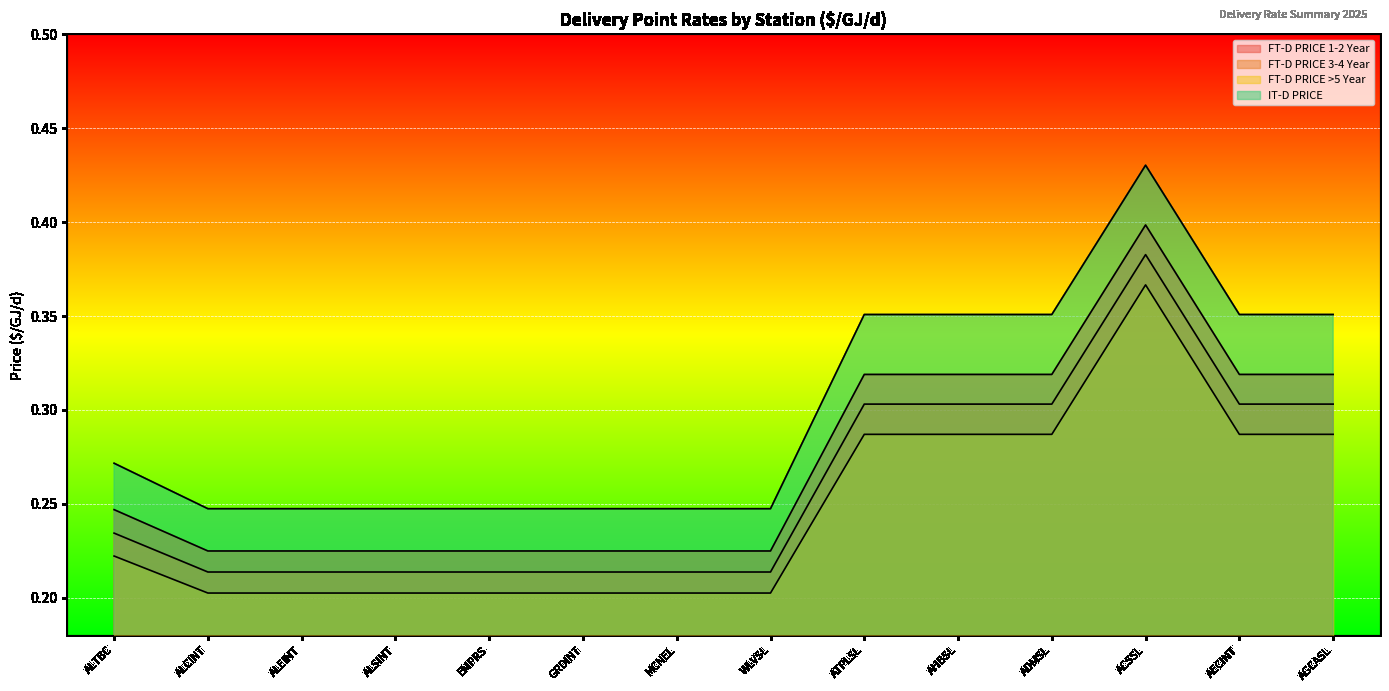

Reading right to left, extract all data points from this chart.

FT-D PRICE 1-2 Year: 0.3	0.3	0.4	0.3	0.3	0.3	0.2	0.2	0.2	0.2	0.2	0.2	0.2	0.2
FT-D PRICE 3-4 Year: 0.3	0.3	0.4	0.3	0.3	0.3	0.2	0.2	0.2	0.2	0.2	0.2	0.2	0.2
FT-D PRICE >5 Year: 0.3	0.3	0.4	0.3	0.3	0.3	0.2	0.2	0.2	0.2	0.2	0.2	0.2	0.2
IT-D PRICE: 0.4	0.4	0.4	0.4	0.4	0.4	0.2	0.2	0.2	0.2	0.2	0.2	0.2	0.3